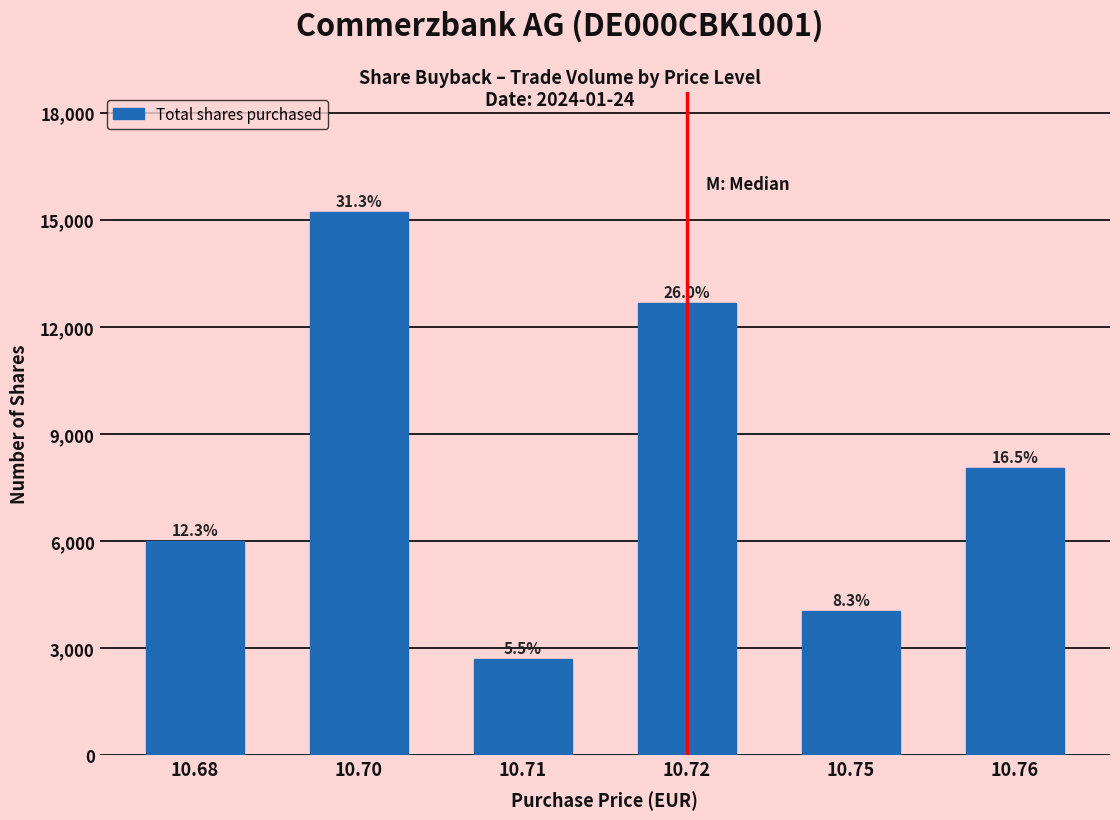

What is the sum of all values?

48672